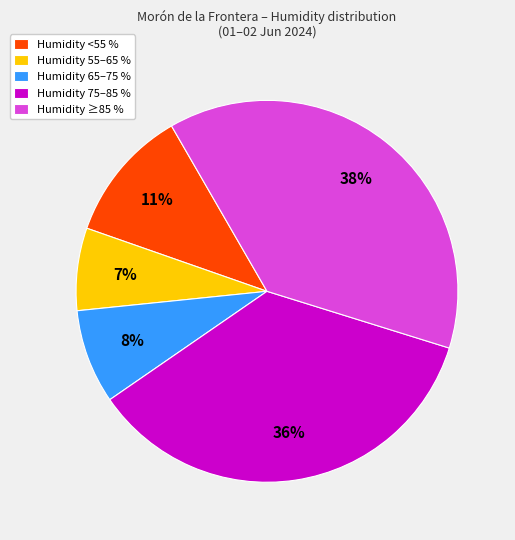

Is the sum of Humidity ≥85 % and Humidity 55–65 % greater than half?

No